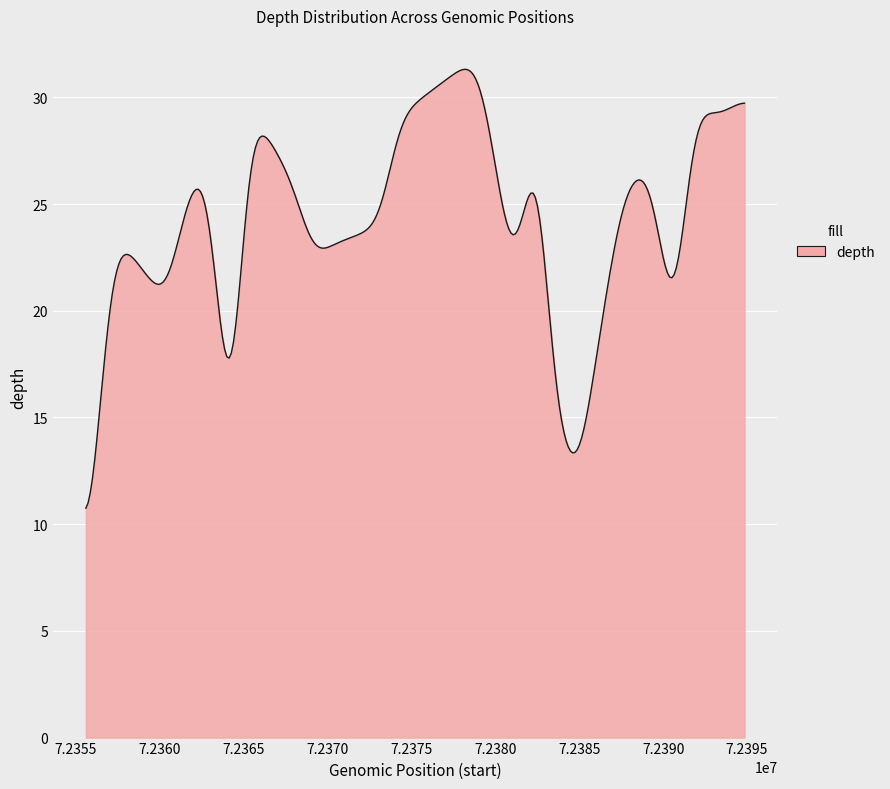

What is the difference between the maximum and minimum values?

20.6